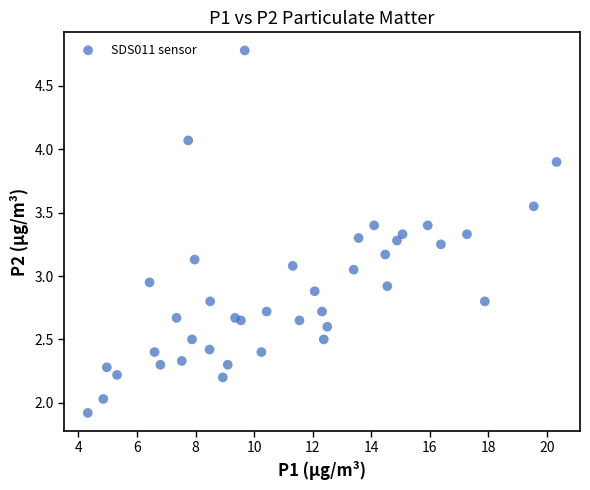

What is the range of Y values (max minus min)?

2.9